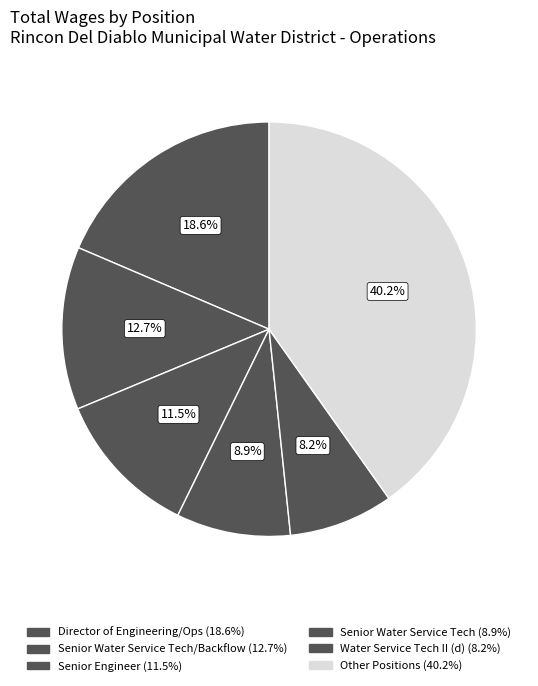

Count the number of slices in the pie.

6